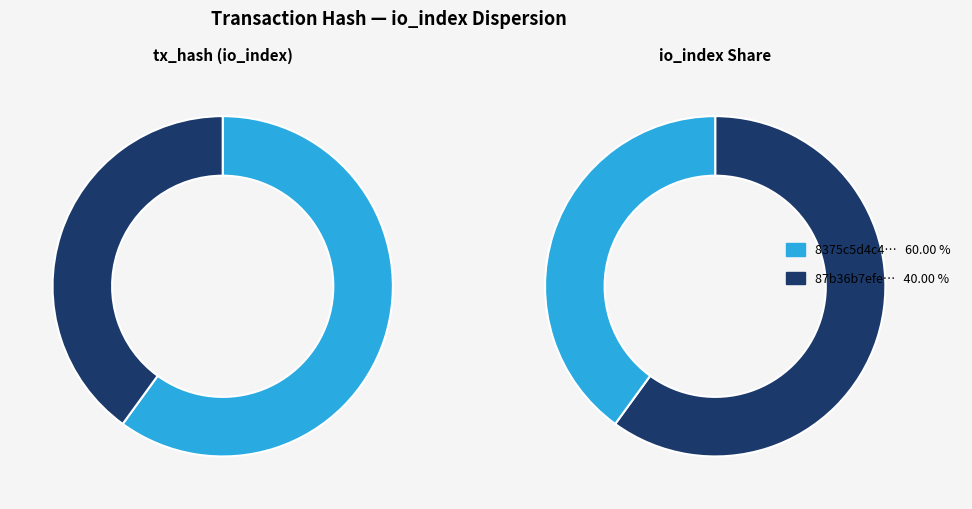

To the nearest percent, what percentage of the pie is direction=1 (io_index=2)?

40%